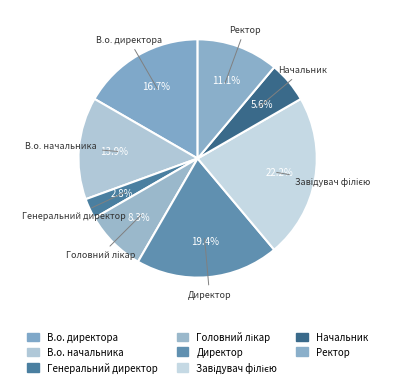

Is Директор the majority of the pie?

No